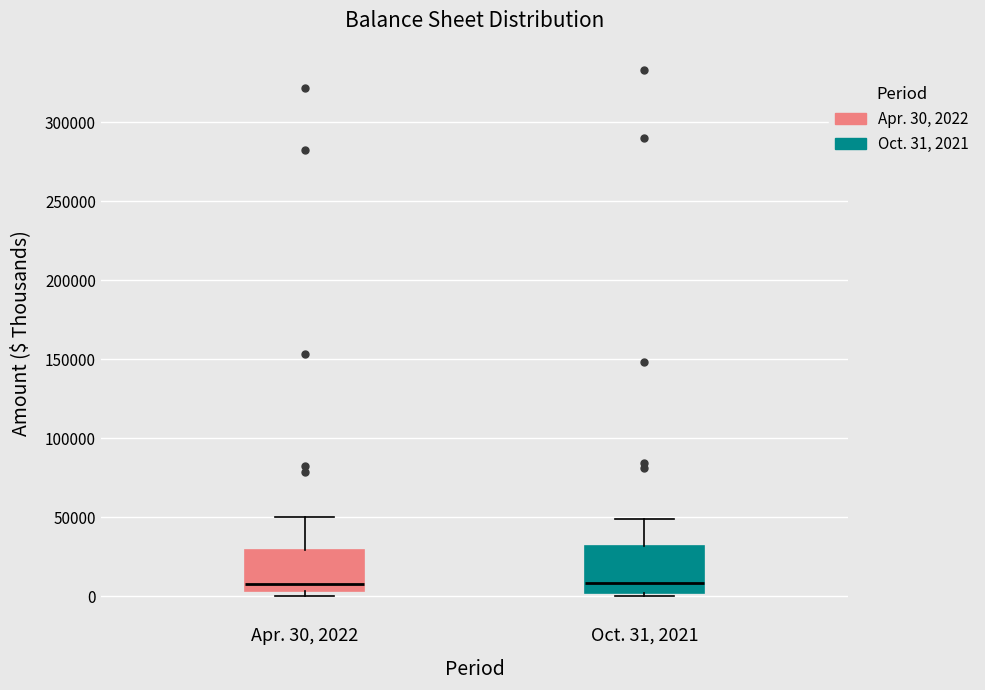

Where is the upper edge of the box for Apr. 30, 2022 on the y-axis? The values are not printed on the chart, so give them approximately, as read against the axis.

30000